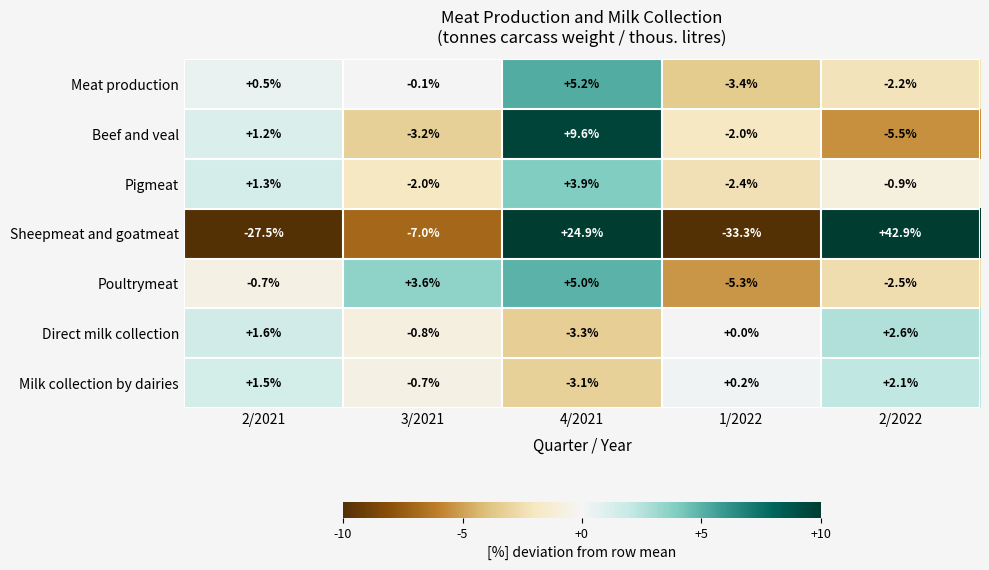

Which series changed the most between 4/2021 and 2/2022?

Sheepmeat and goatmeat